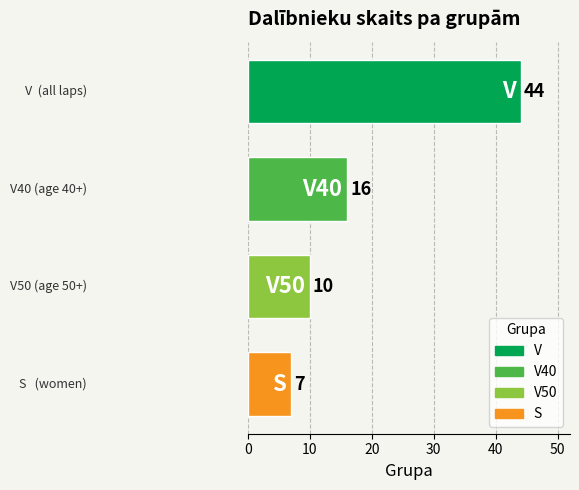

Is it true that the value at 3 is 7?

True